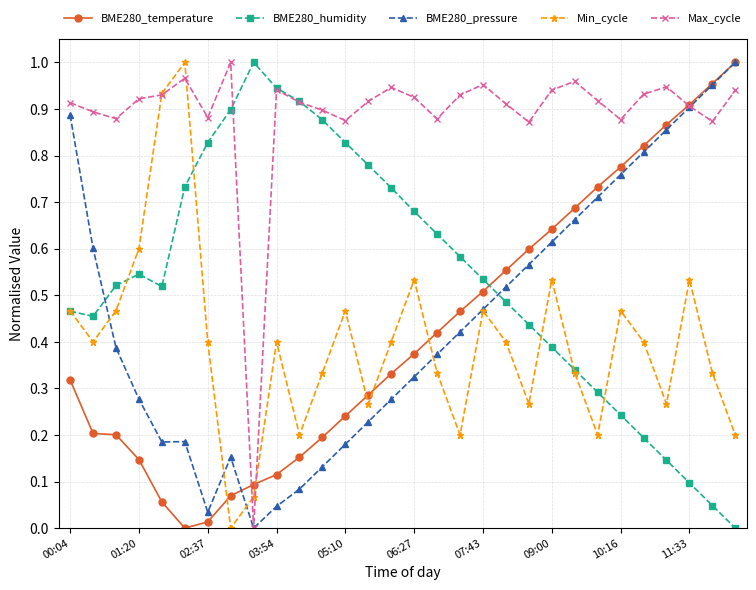

How many times do Min_cycle and BME280_temperature cross each other?

5